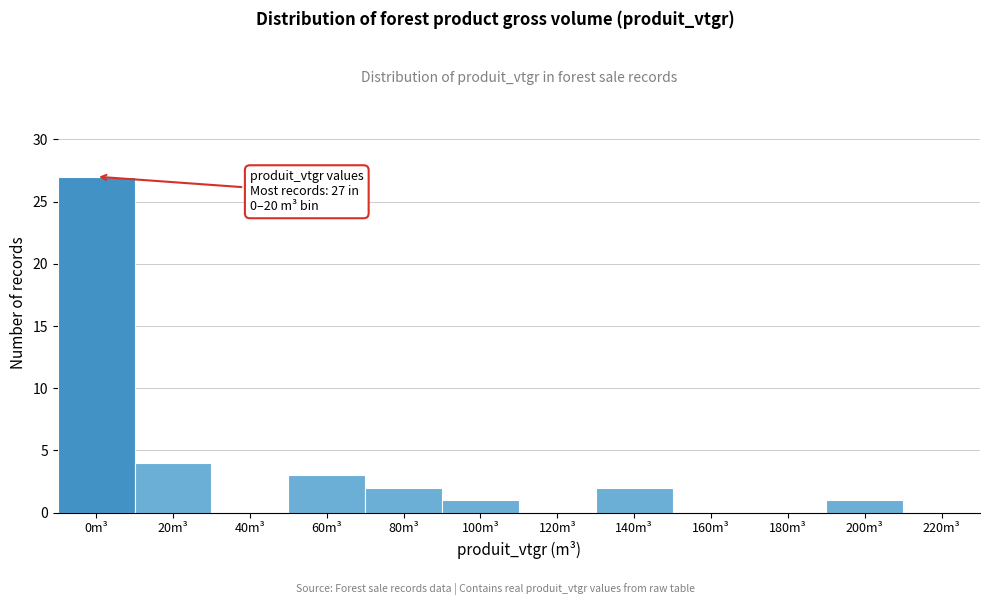

Reading left to right, list all the values displayed in this chart.

0m³=27	20m³=4	40m³=0	60m³=3	80m³=2	100m³=1	120m³=0	140m³=2	160m³=0	180m³=0	200m³=1	220m³=0